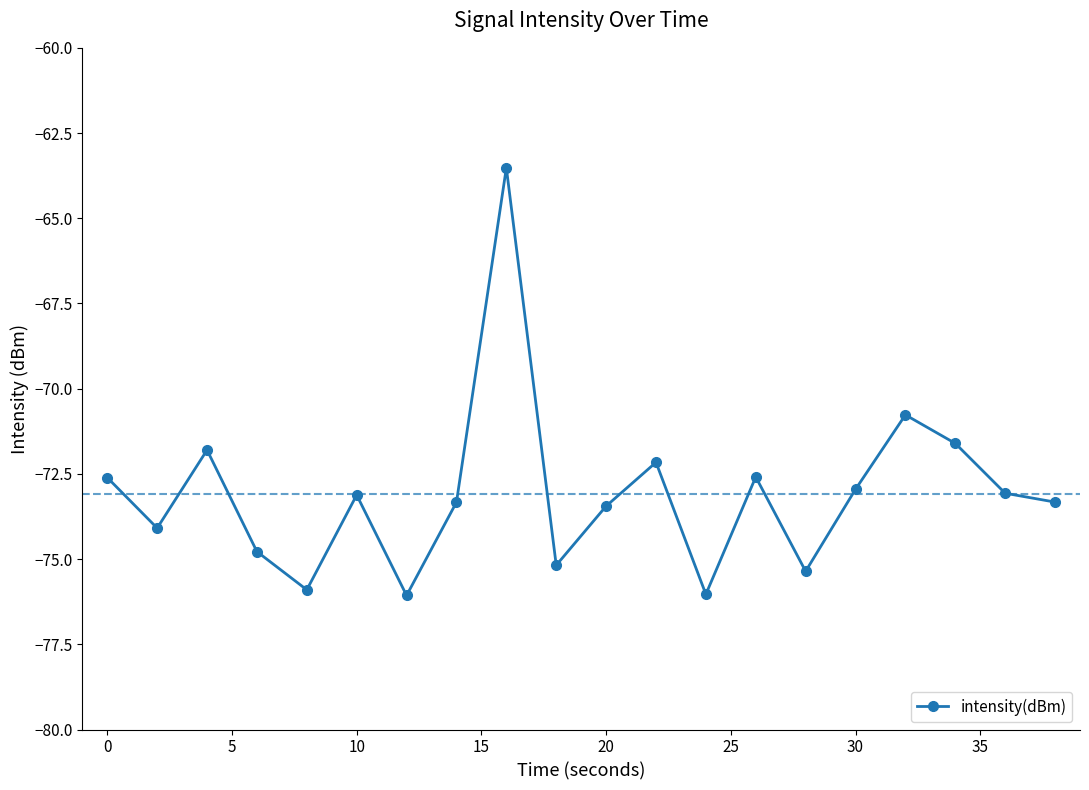

True or false: there are more than 1 points higher than both neighbors.

True